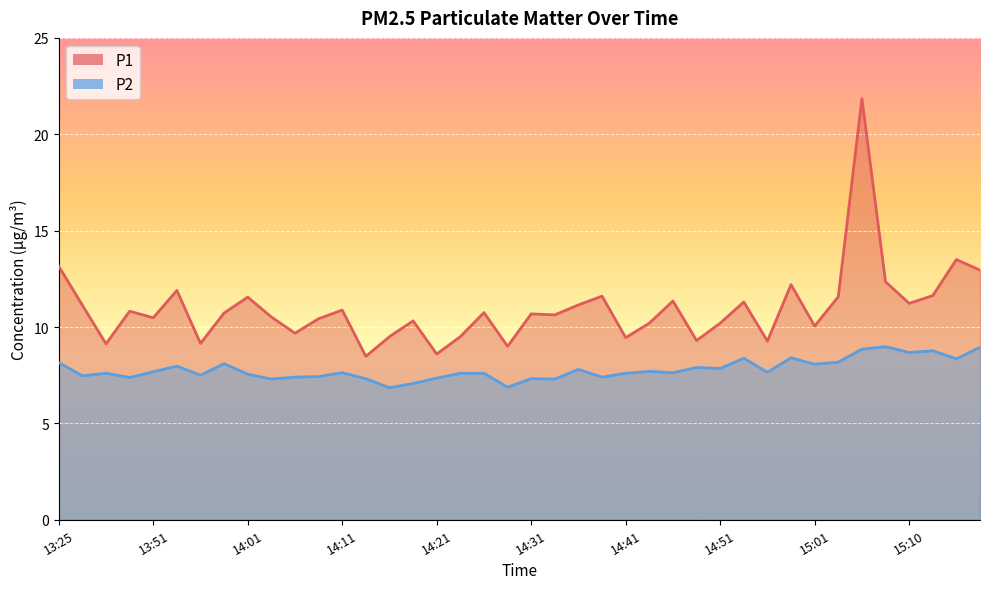

At 14:29, list the series in order from largest to smallest.

P1, P2